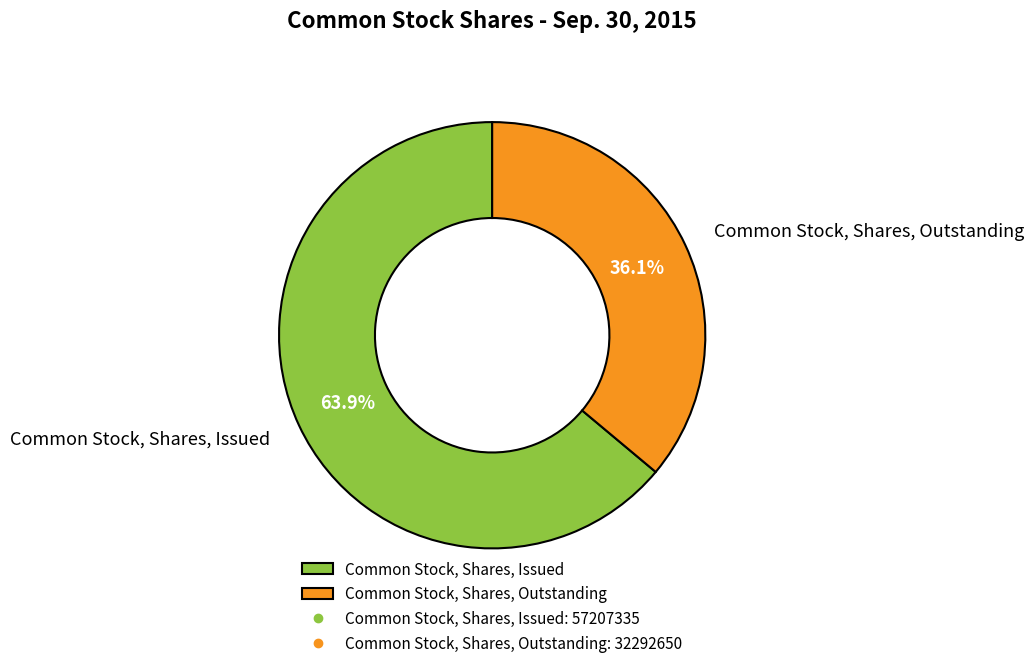

The Common Stock, Shares, Outstanding slice represents 36% of the pie. True or false?

True